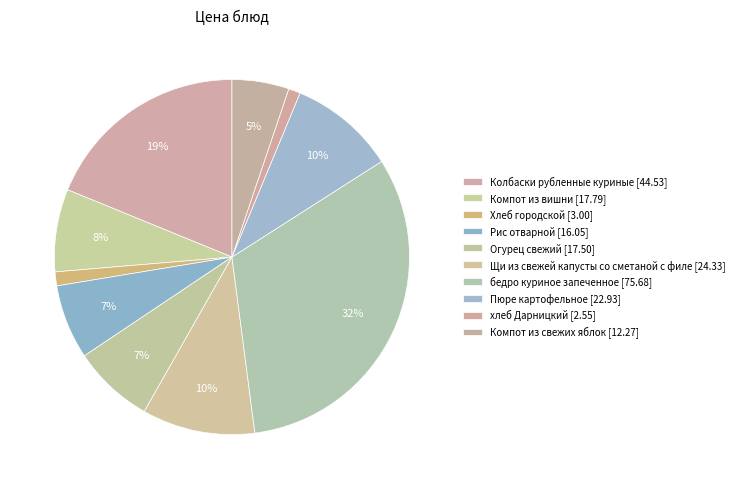

What percentage is the Пюре картофельное slice, to the nearest percent?

10%